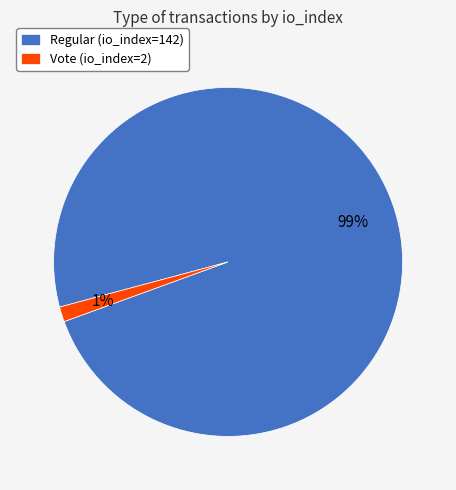

Combined, do Regular (io_index=142) and Vote (io_index=2) account for over 50%?

Yes